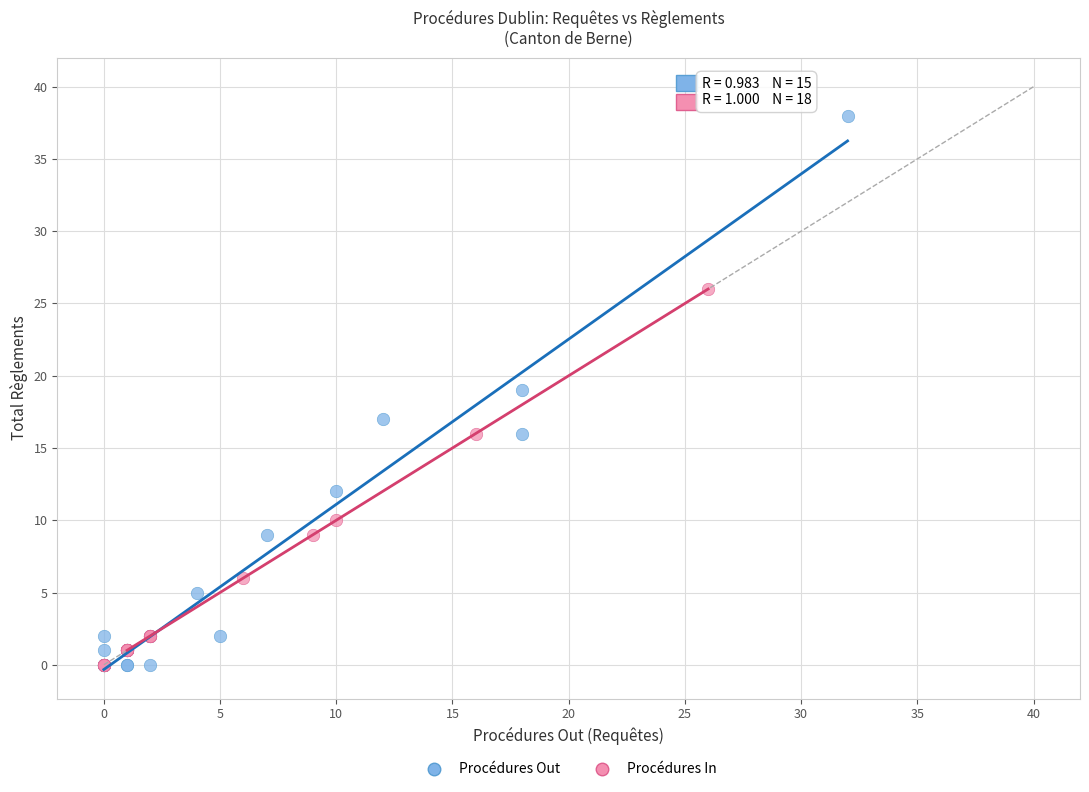

Which series contains the highest Y value?

Procédures Out